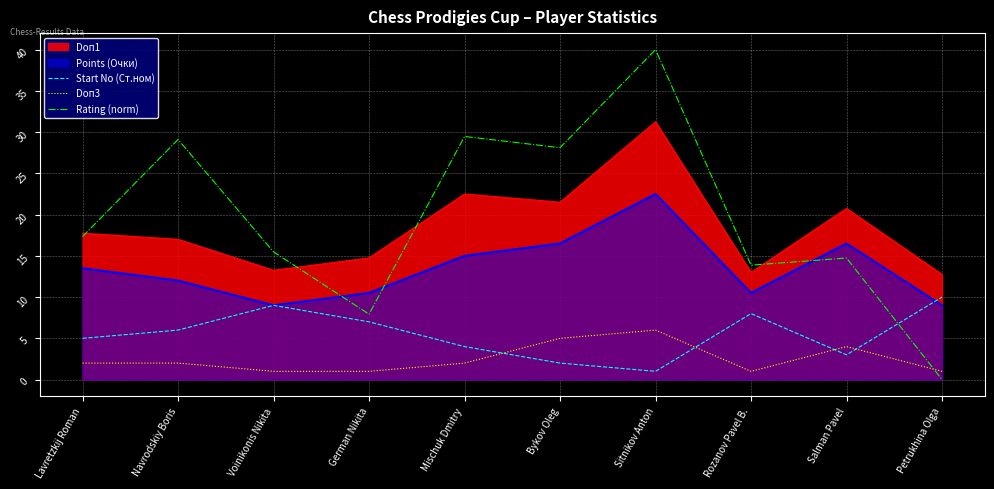

At which label does Start No (Ст.ном) reach its minimum?

Sitnikov Anton